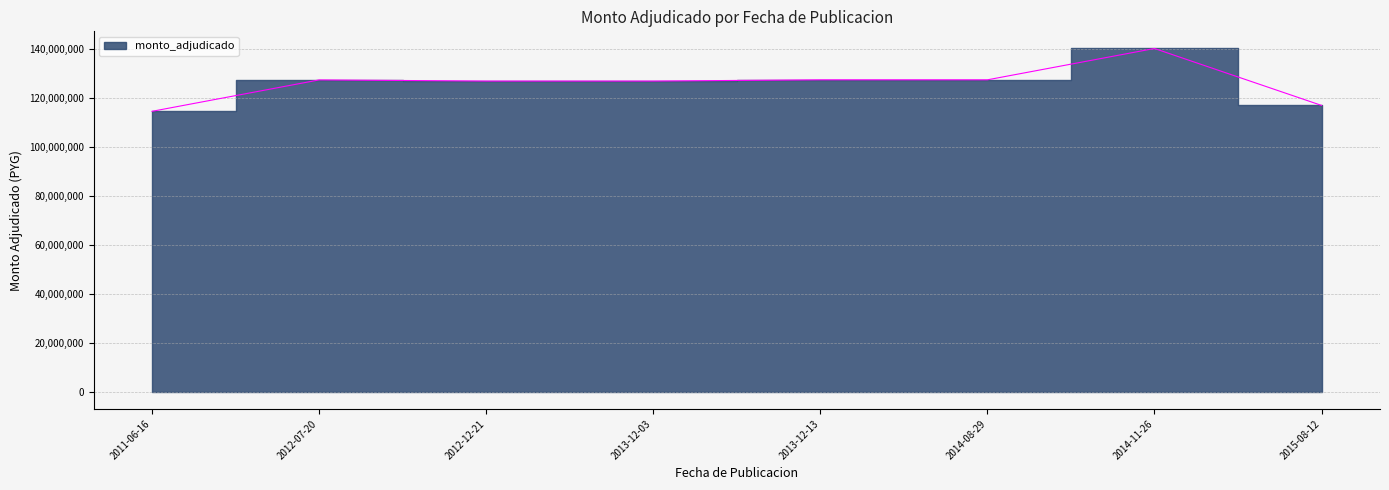

What is the average value?

126053472